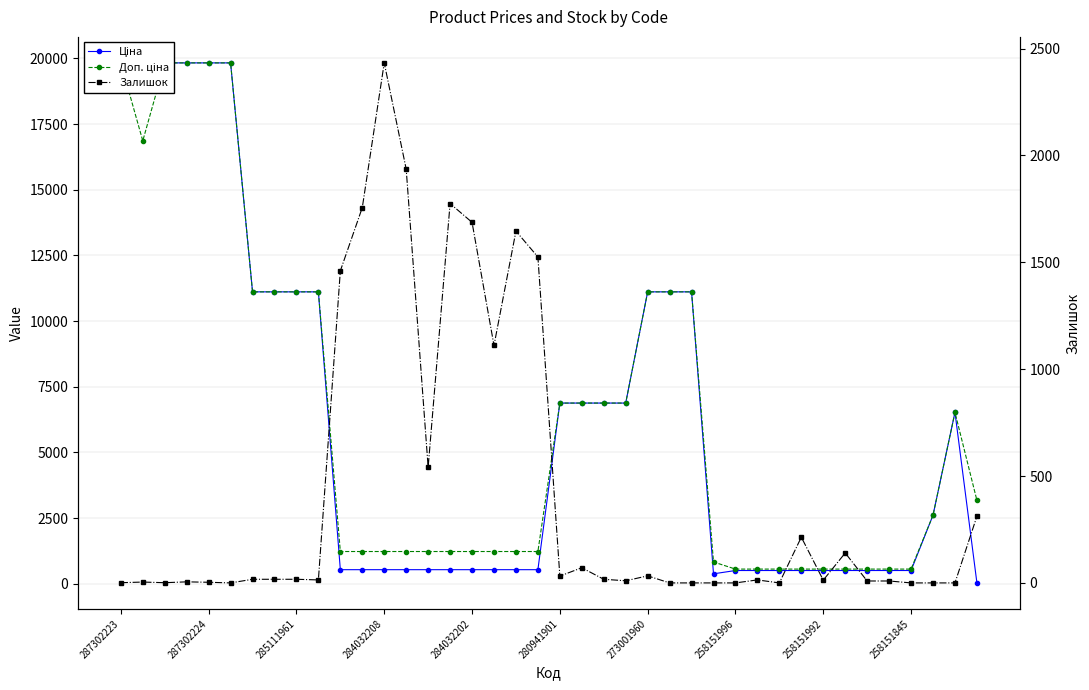

True or false: Доп. ціна and Ціна cross at least once.

False